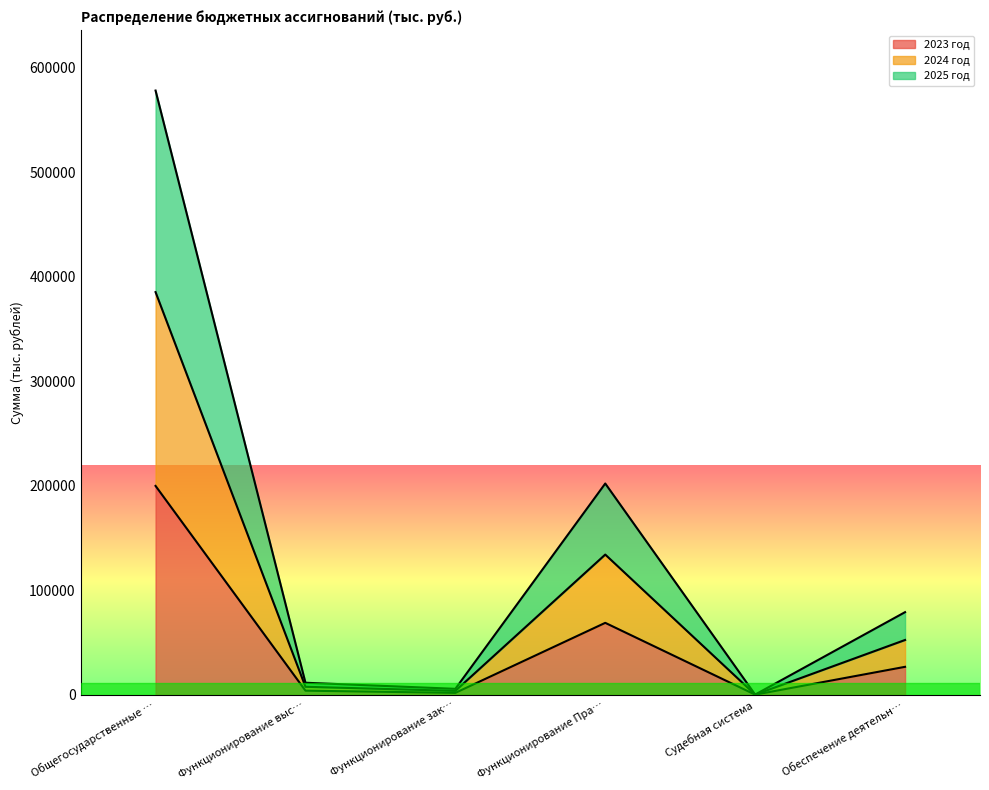

What is the spread (max minus min) of values at Судебная система?

80.0